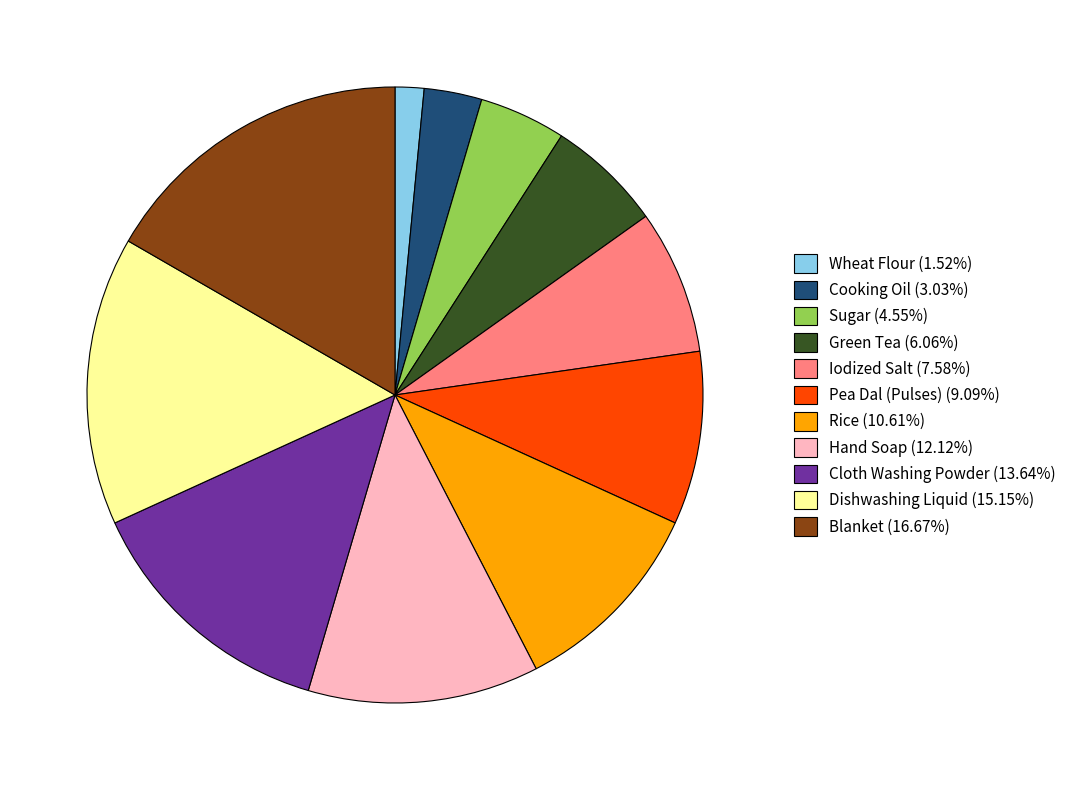

Approximately how many times larger is the value at Green Tea (6.06%) compared to Iodized Salt (7.58%)?

0.8